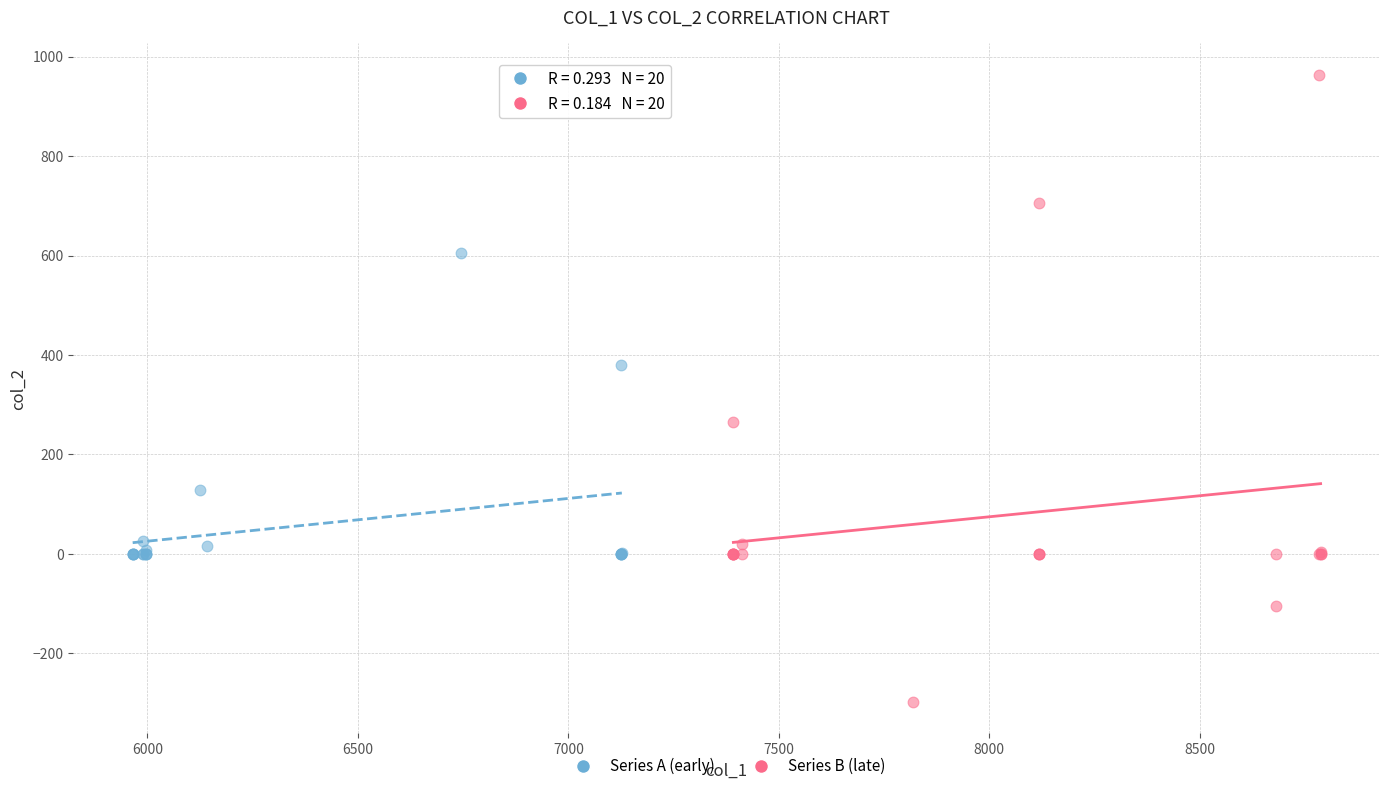

Which series contains the lowest Y value?

Series B (late)